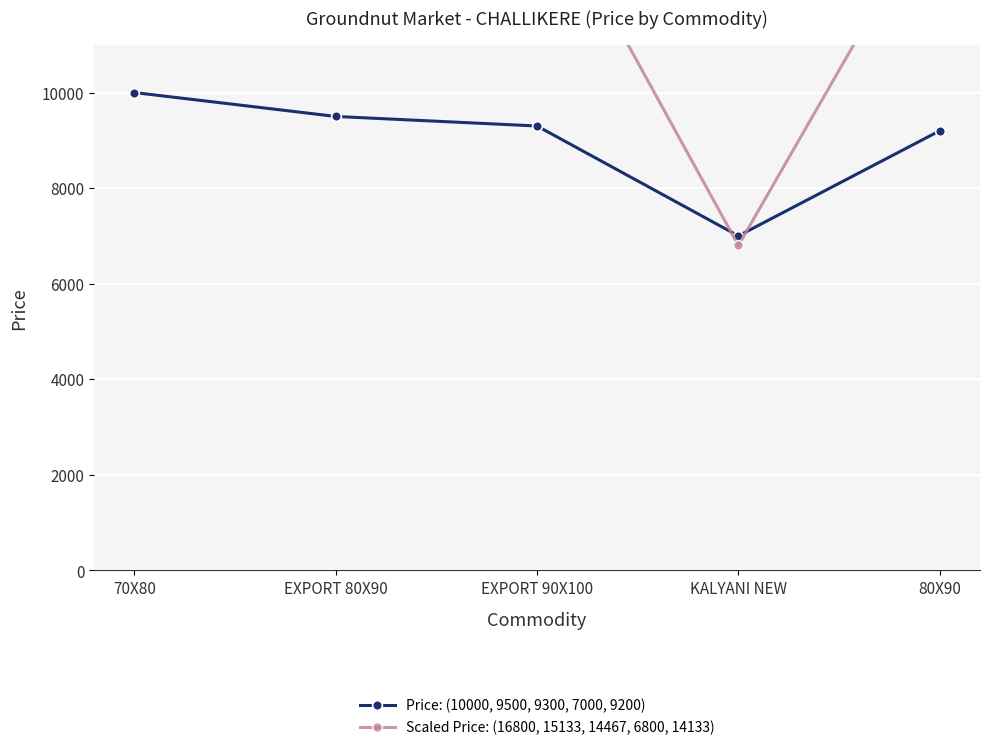

What is the maximum value for Price: (10000, 9500, 9300, 7000, 9200)?

10000.0